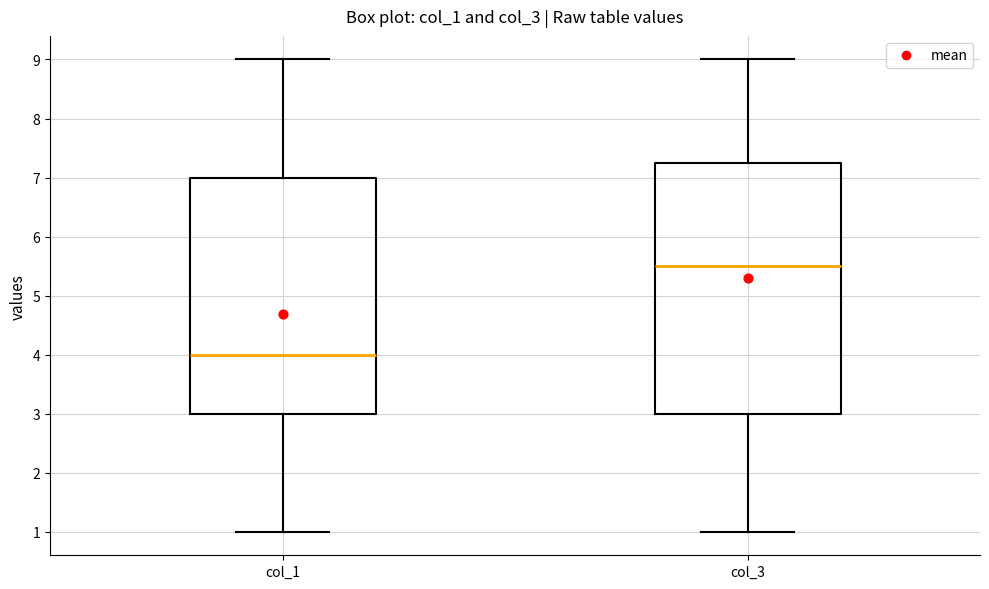

Reading left to right, read every box against the y-axis: the position of its median line, the range the box covers, and the ends of its whiskers. The values are not printed on the chart, so give them approximately, as read against the axis.

col_1: median 4.0, box 3.0 to 7.0, whiskers 1.0 to 9.0
col_3: median 5.5, box 3.0 to 7.3, whiskers 1.0 to 9.0